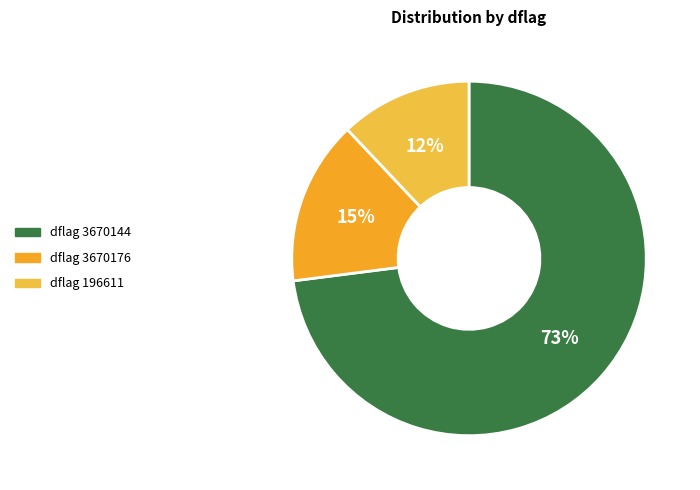

Rank the categories by value from lowest to highest.

dflag 196611, dflag 3670176, dflag 3670144